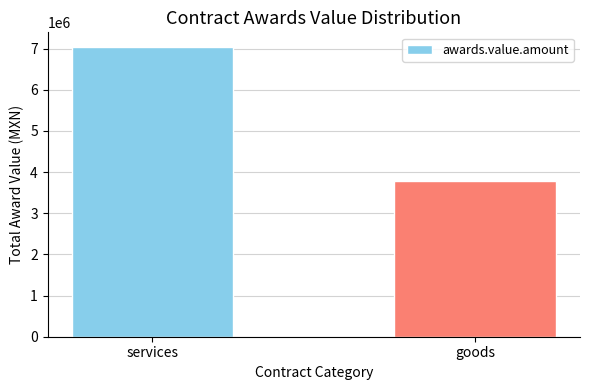

Which category has the highest value across all series?

services